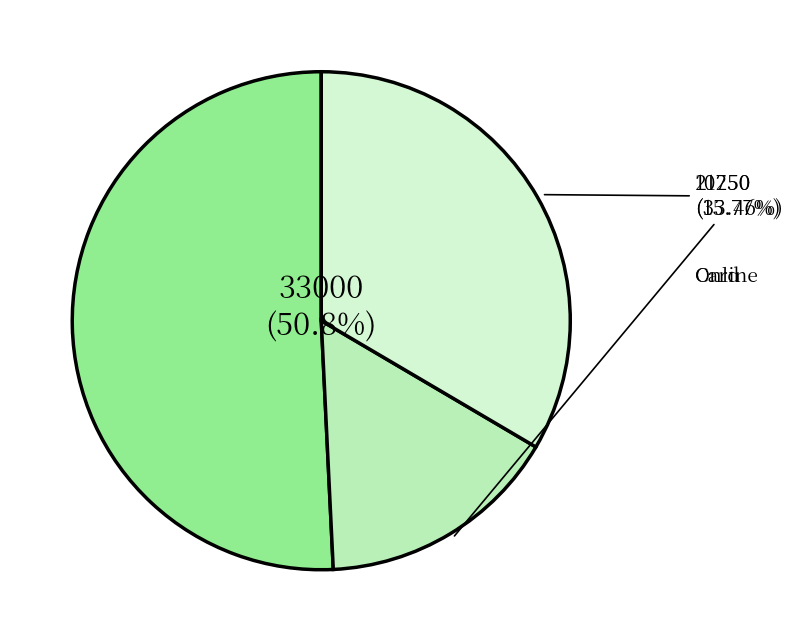

Rank the categories by value from highest to lowest.

Cash, Online, Card